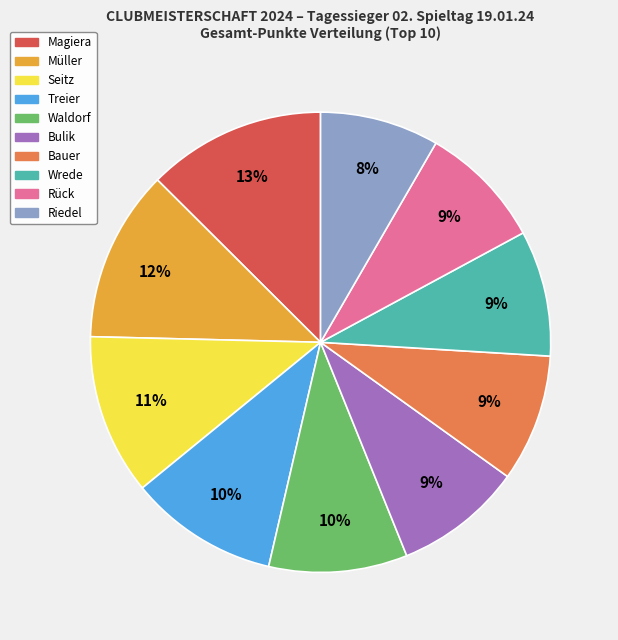

What percentage is the Bauer slice, to the nearest percent?

9%